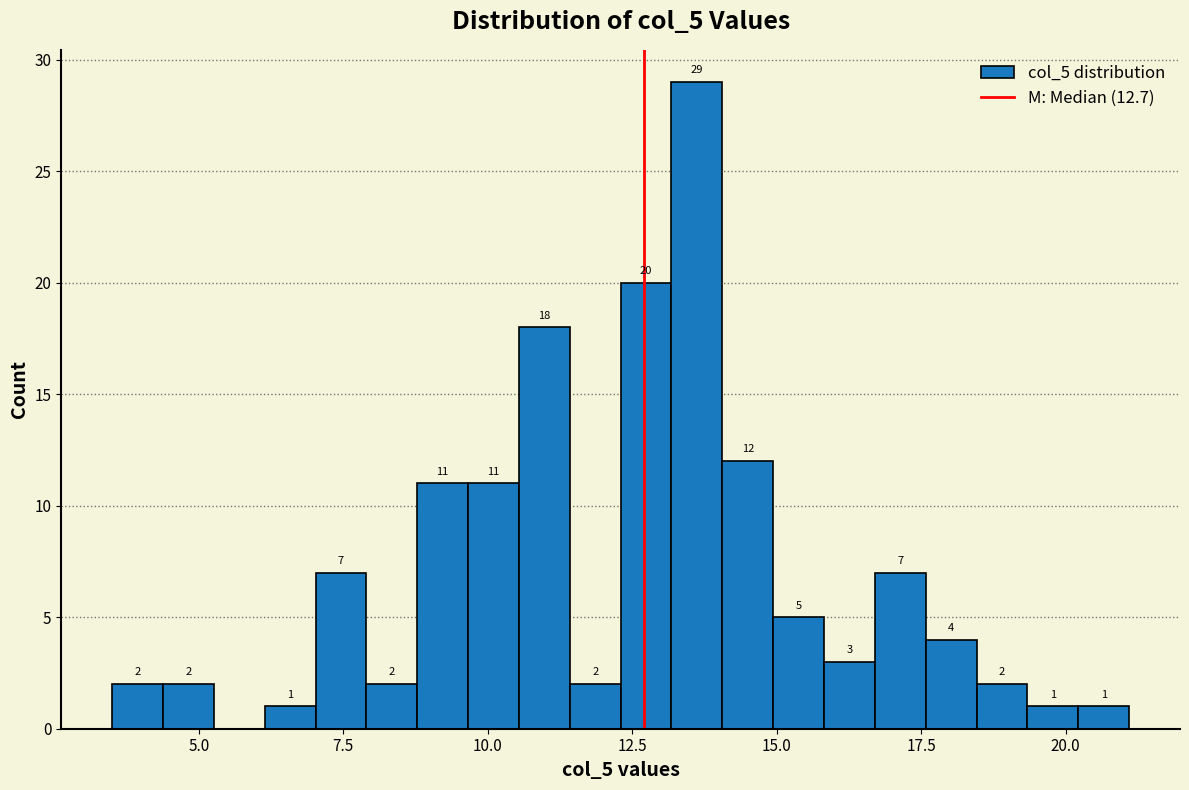

Around what value on the x-axis is the tallest bar? Give the approximate position of its centre, as read against the axis.

13.5